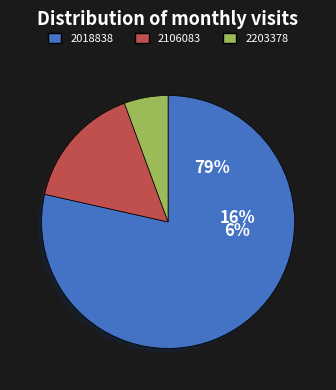

How many segments does this pie chart have?

3